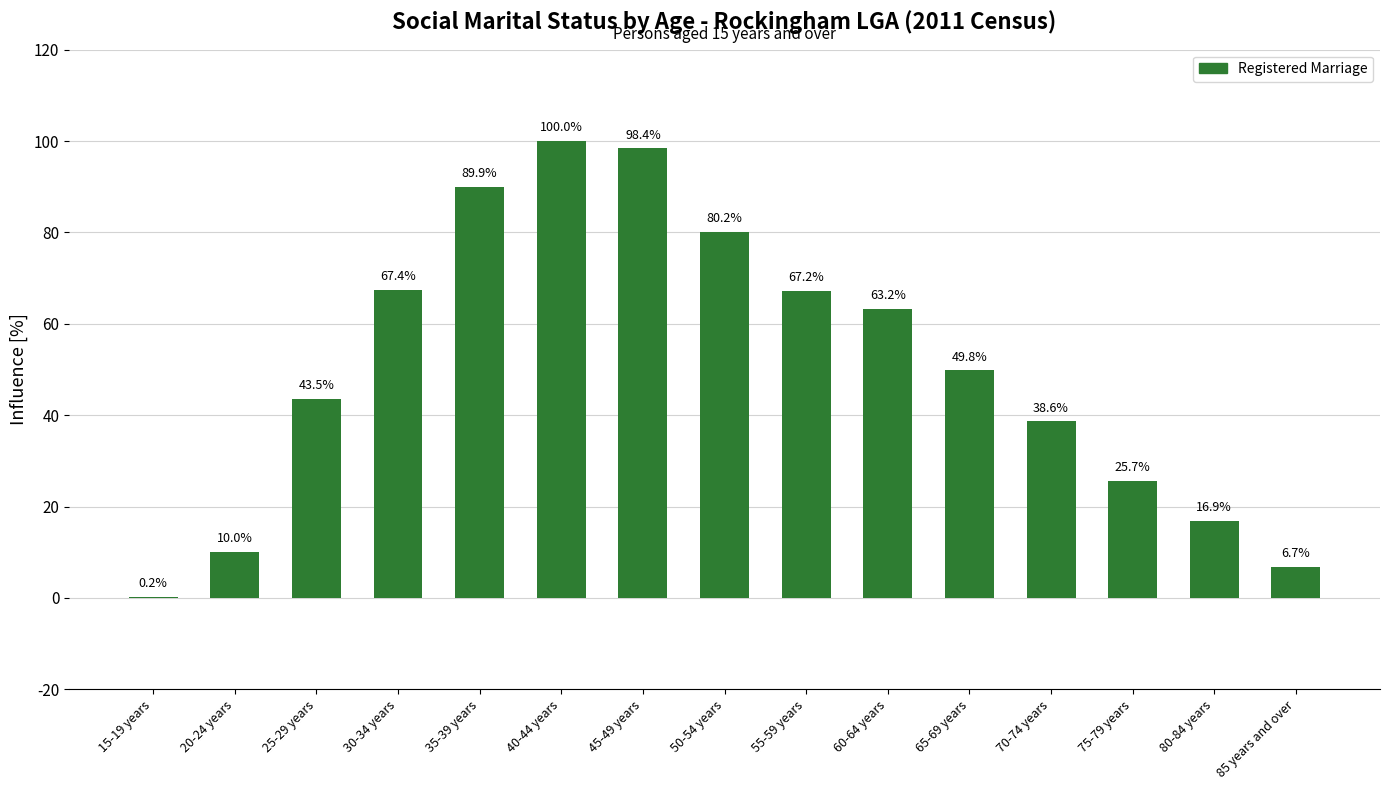

At which category does the chart reach its peak across all series?

40-44 years